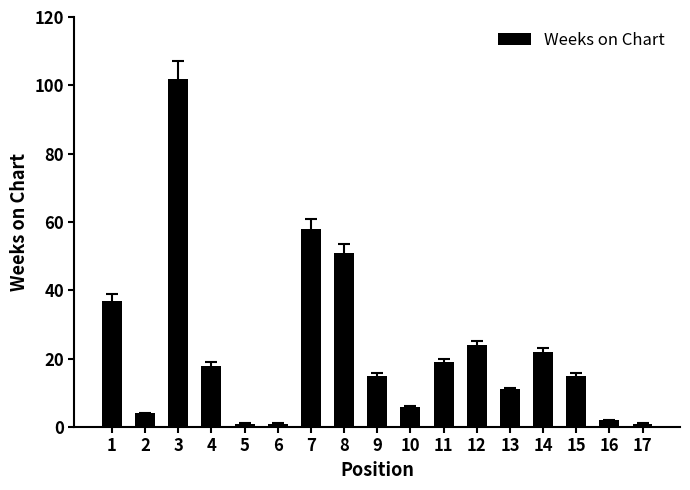

What is the difference between the second highest and minimum values?

57